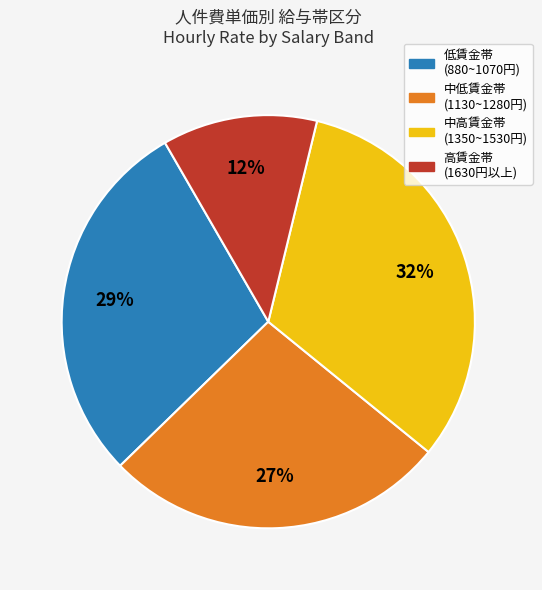

How many segments does this pie chart have?

4